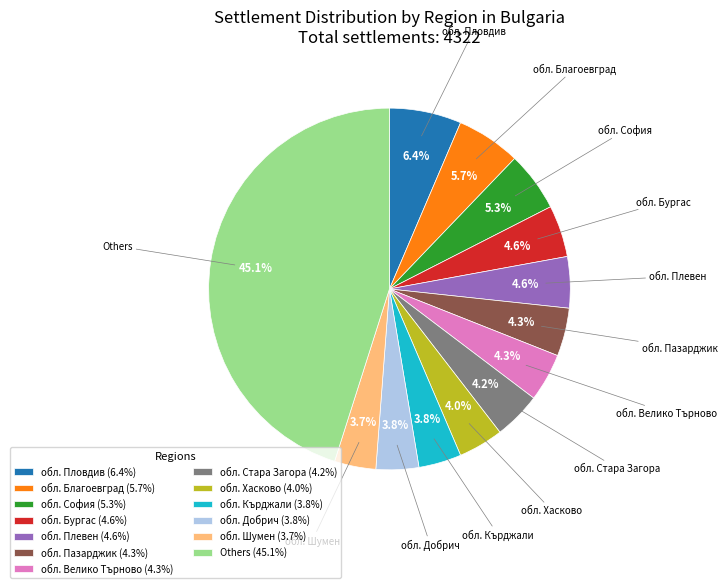

To the nearest percent, what is the average slice percentage?

8%